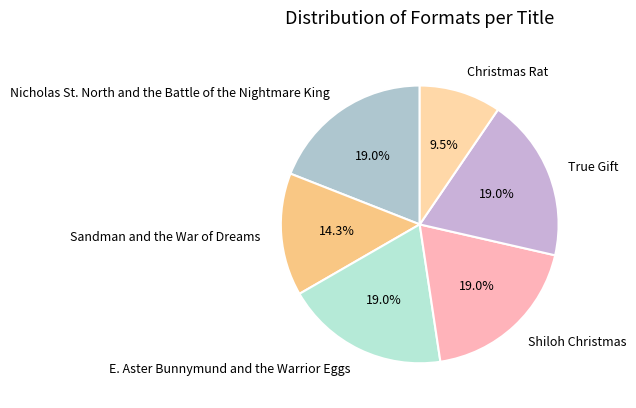

Is Christmas Rat the majority of the pie?

No